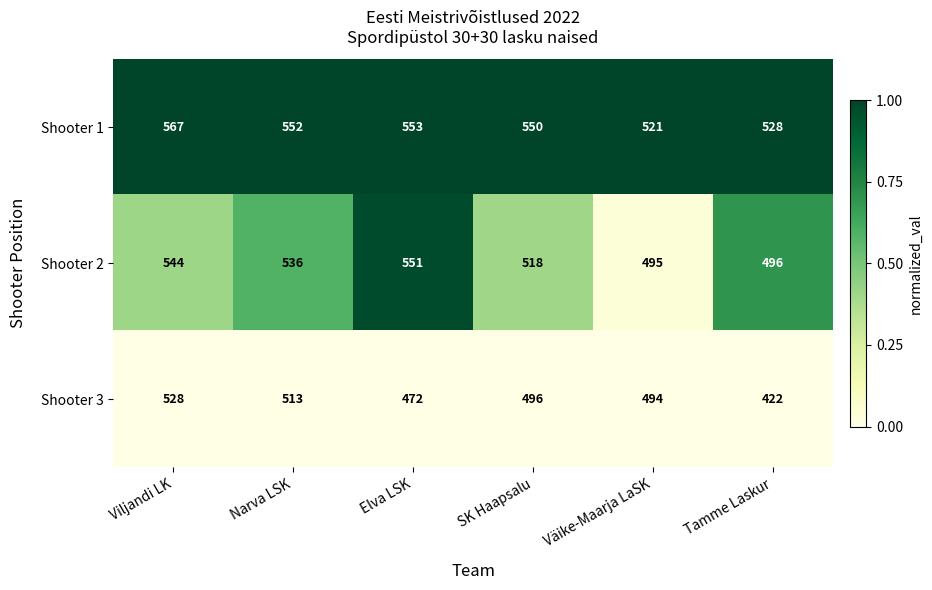

At which category is the sum across all series the highest?

Viljandi LK